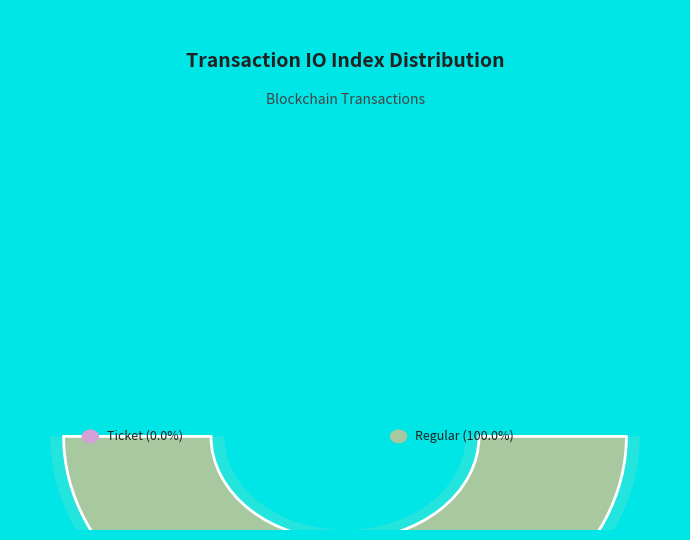

Which slice is the smallest?

Ticket